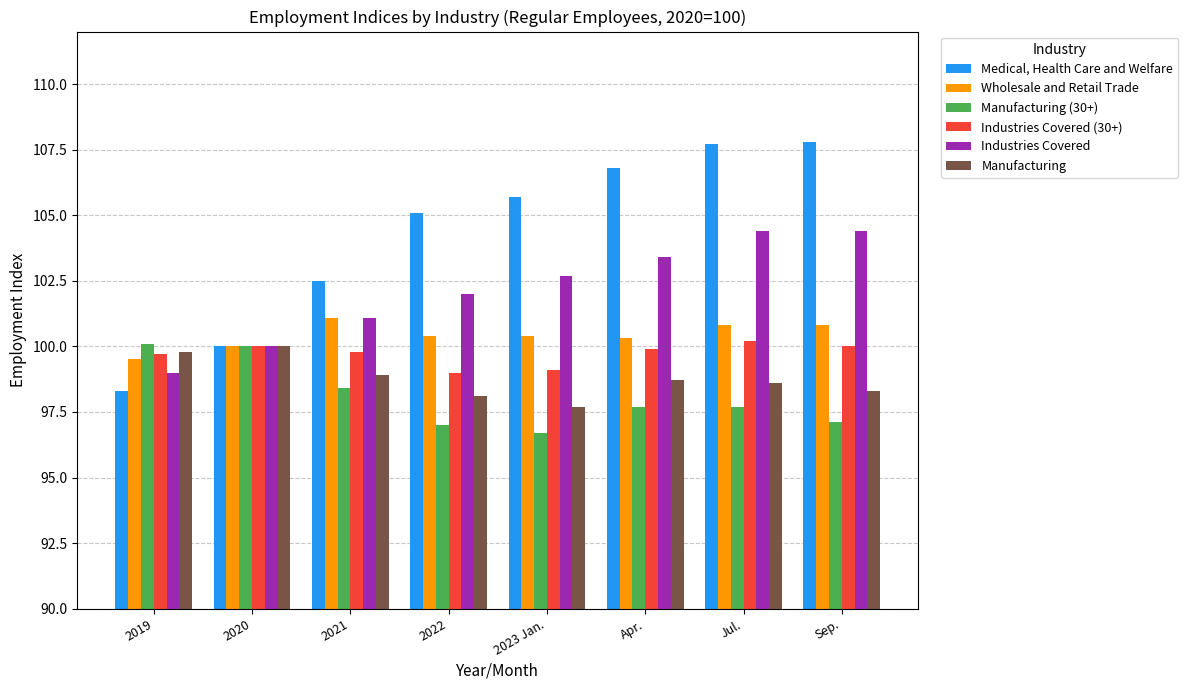

Which series changed the most between 2021 and 2023 Jan.?

Medical, Health Care and Welfare